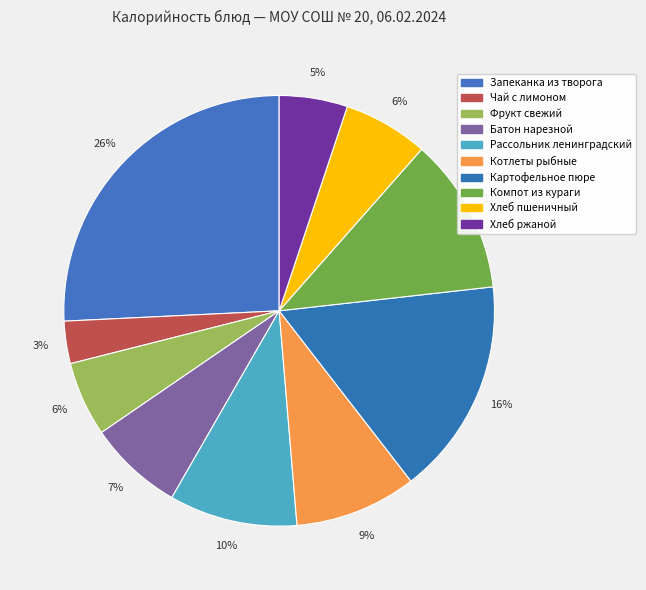

Which slice is the smallest?

Чай с лимоном